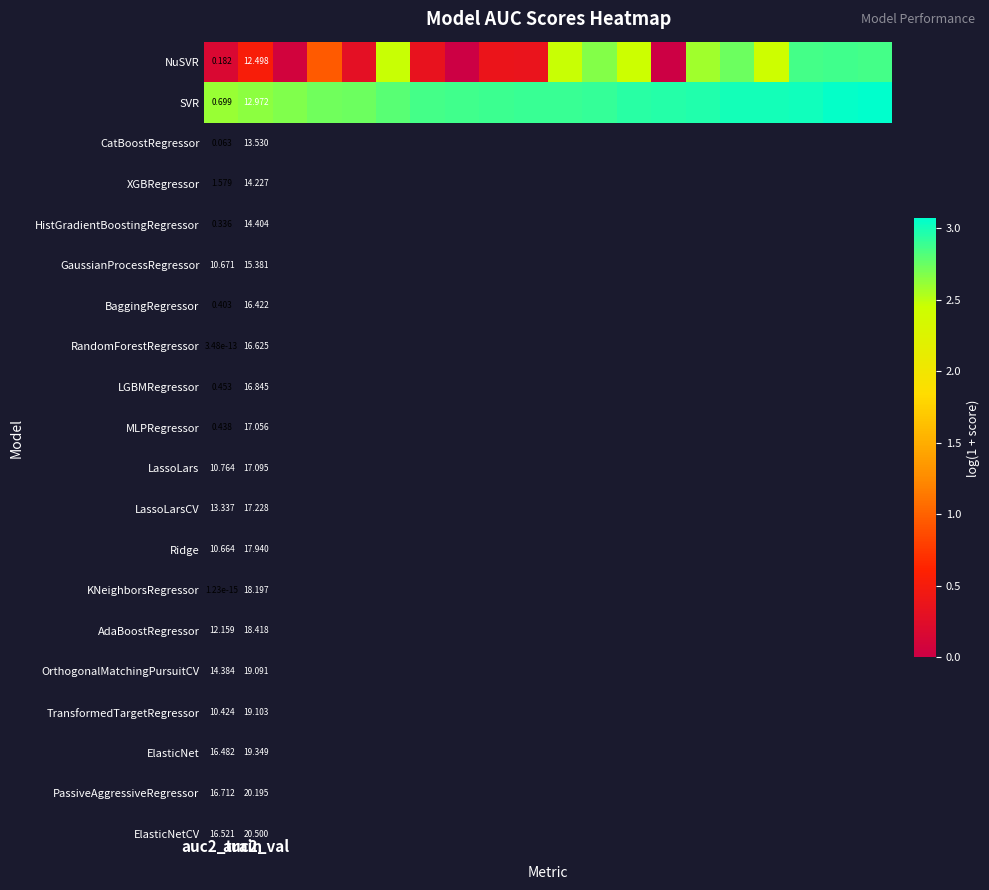

How many distinct data groups are displayed?

2